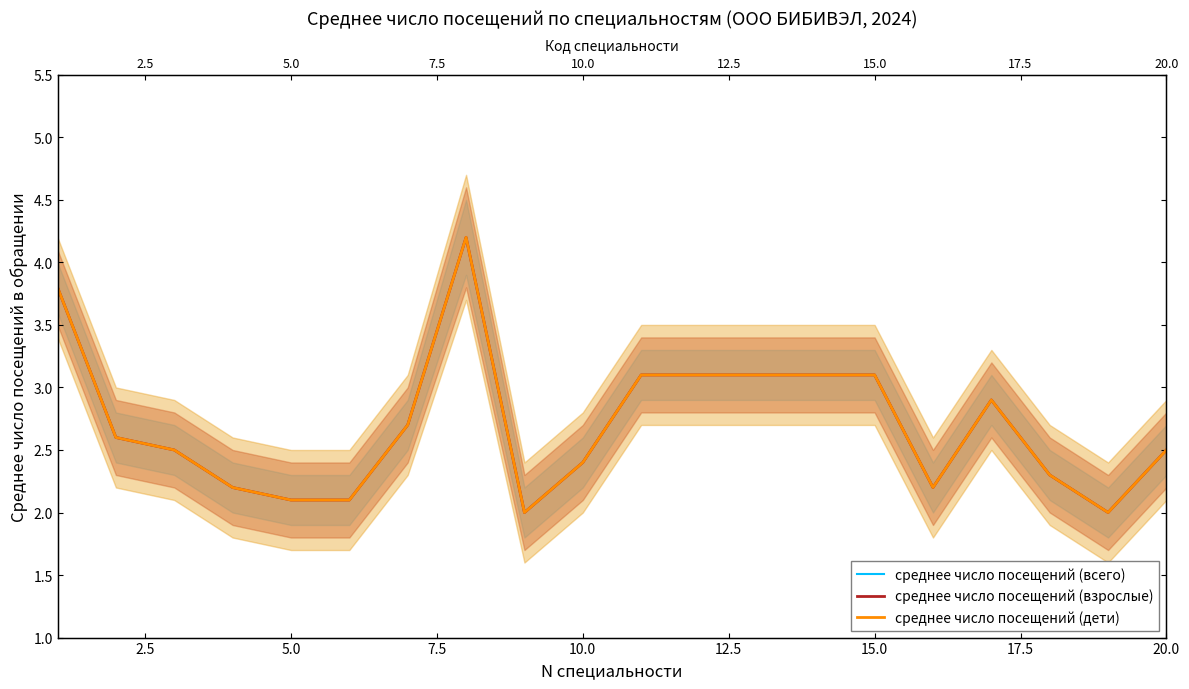

The среднее число посещений (взрослые) series shows 3.1 at 15.0. True or false?

True